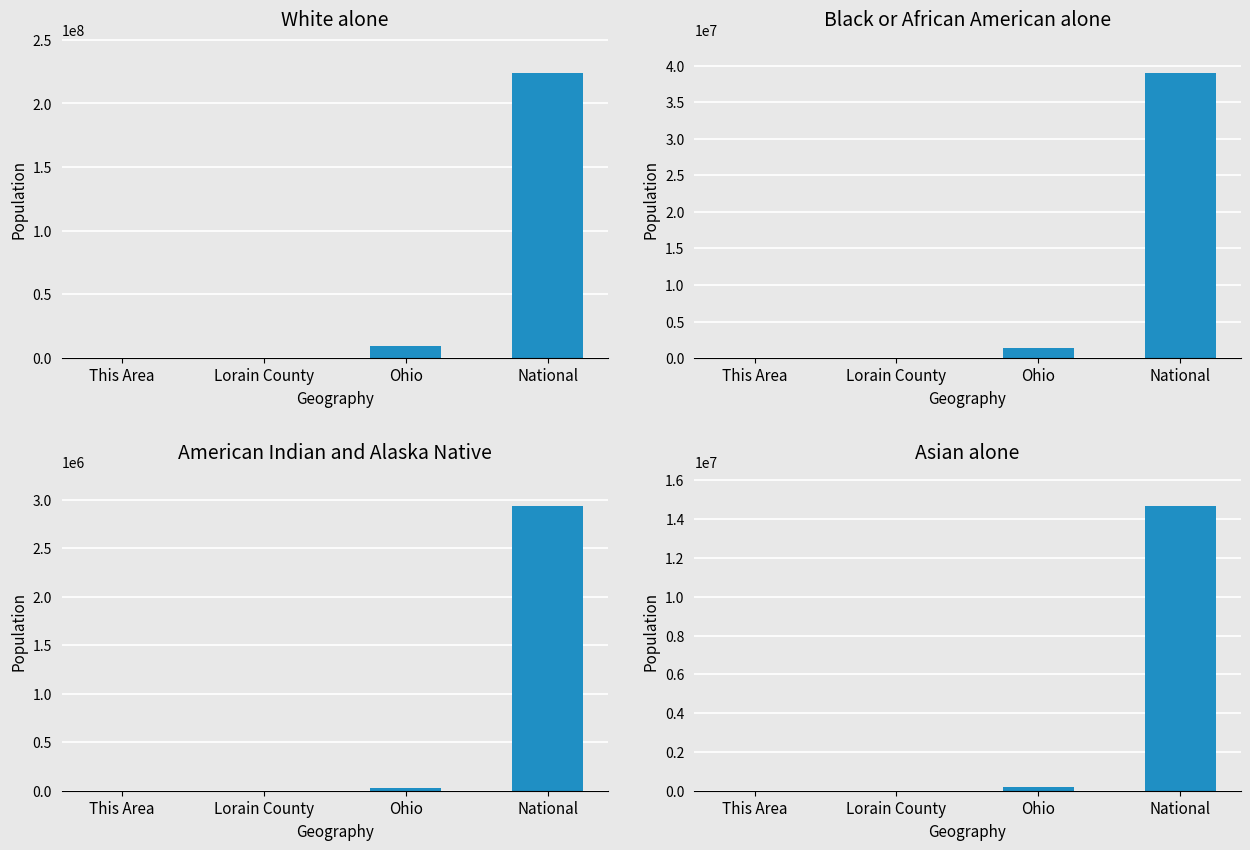

What is the label of the 1st bar from the left?

This Area